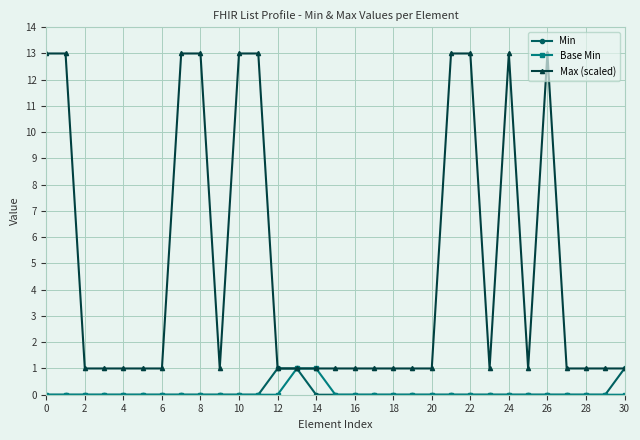

What are all the series names shown in the legend?

Min, Base Min, Max (scaled)